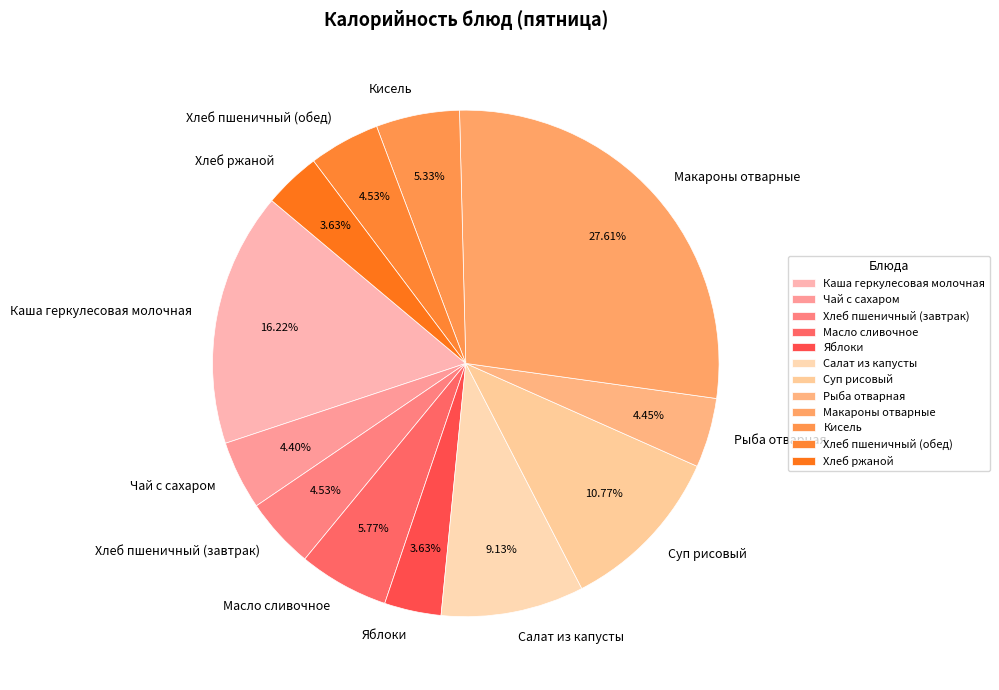

What percentage is NOT represented by Яблоки?

96.4%